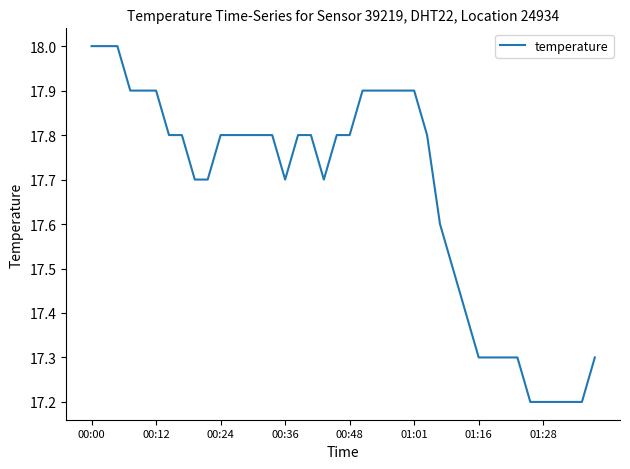

What is the maximum value shown in the chart?

18.0